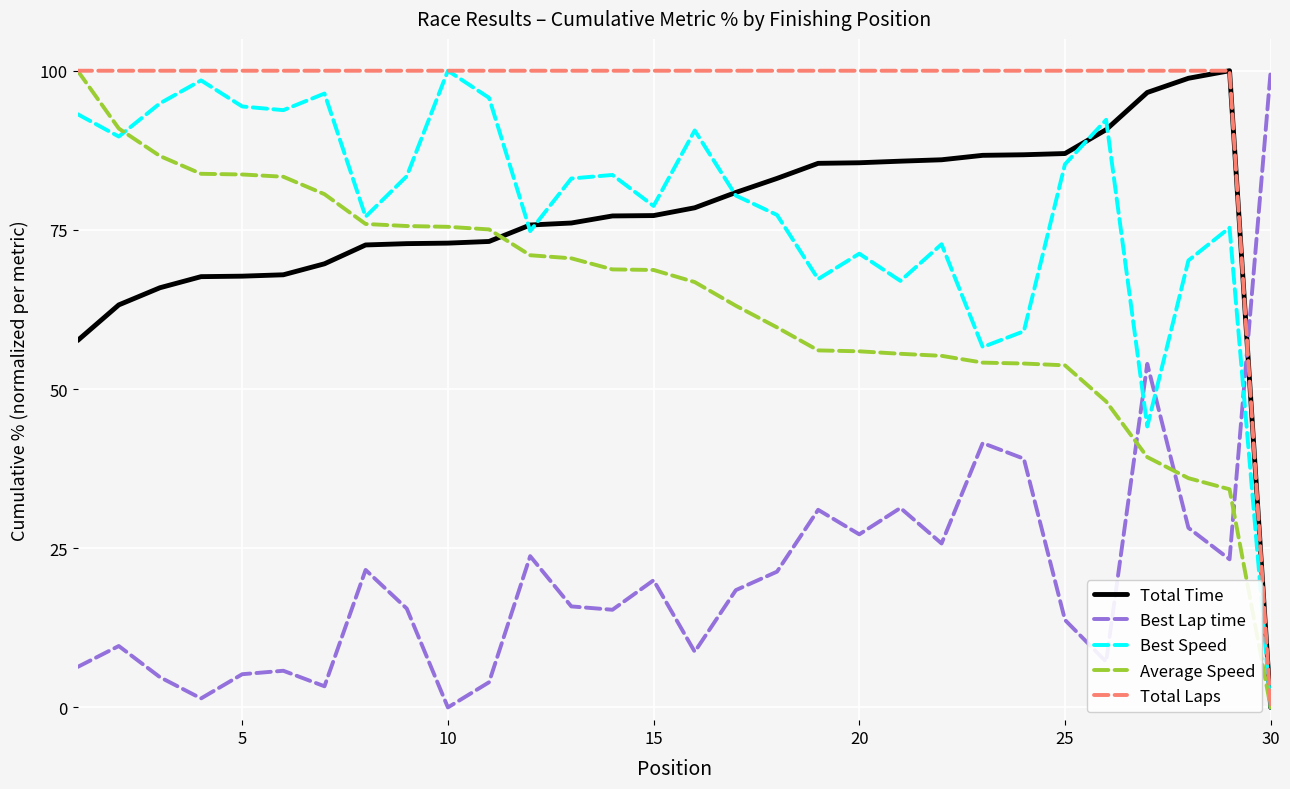

Which series has the largest total across all categories?

Total Laps